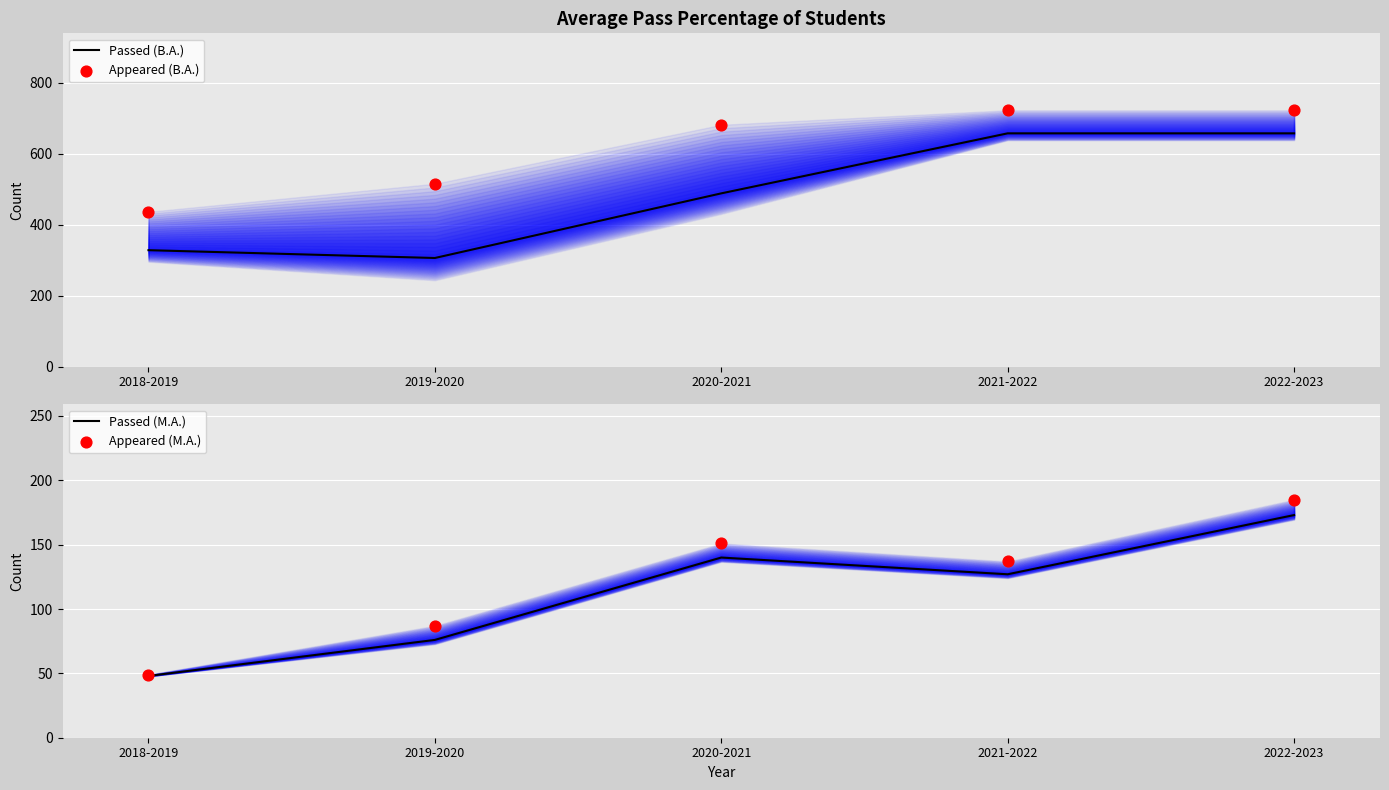

Is the value of Passed (M.A.) at 2021-2022 greater than the value of Appeared (M.A.) at 2018-2019?

Yes